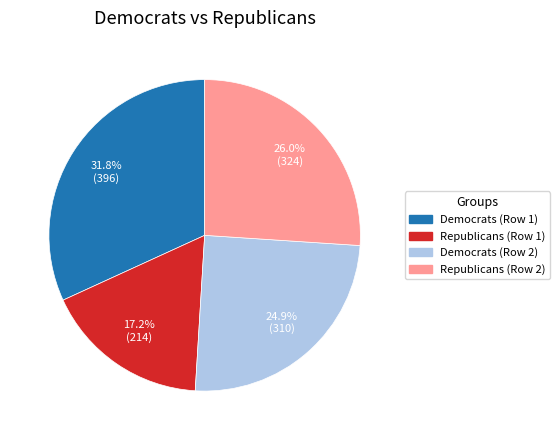

Is there a majority slice in this chart?

No